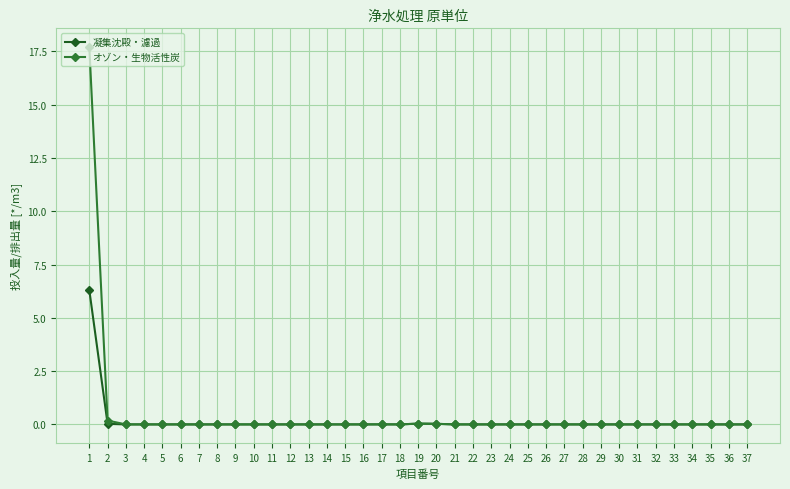

The value of 凝集沈殿・濾過 at 6 is 4.0. True or false?

False